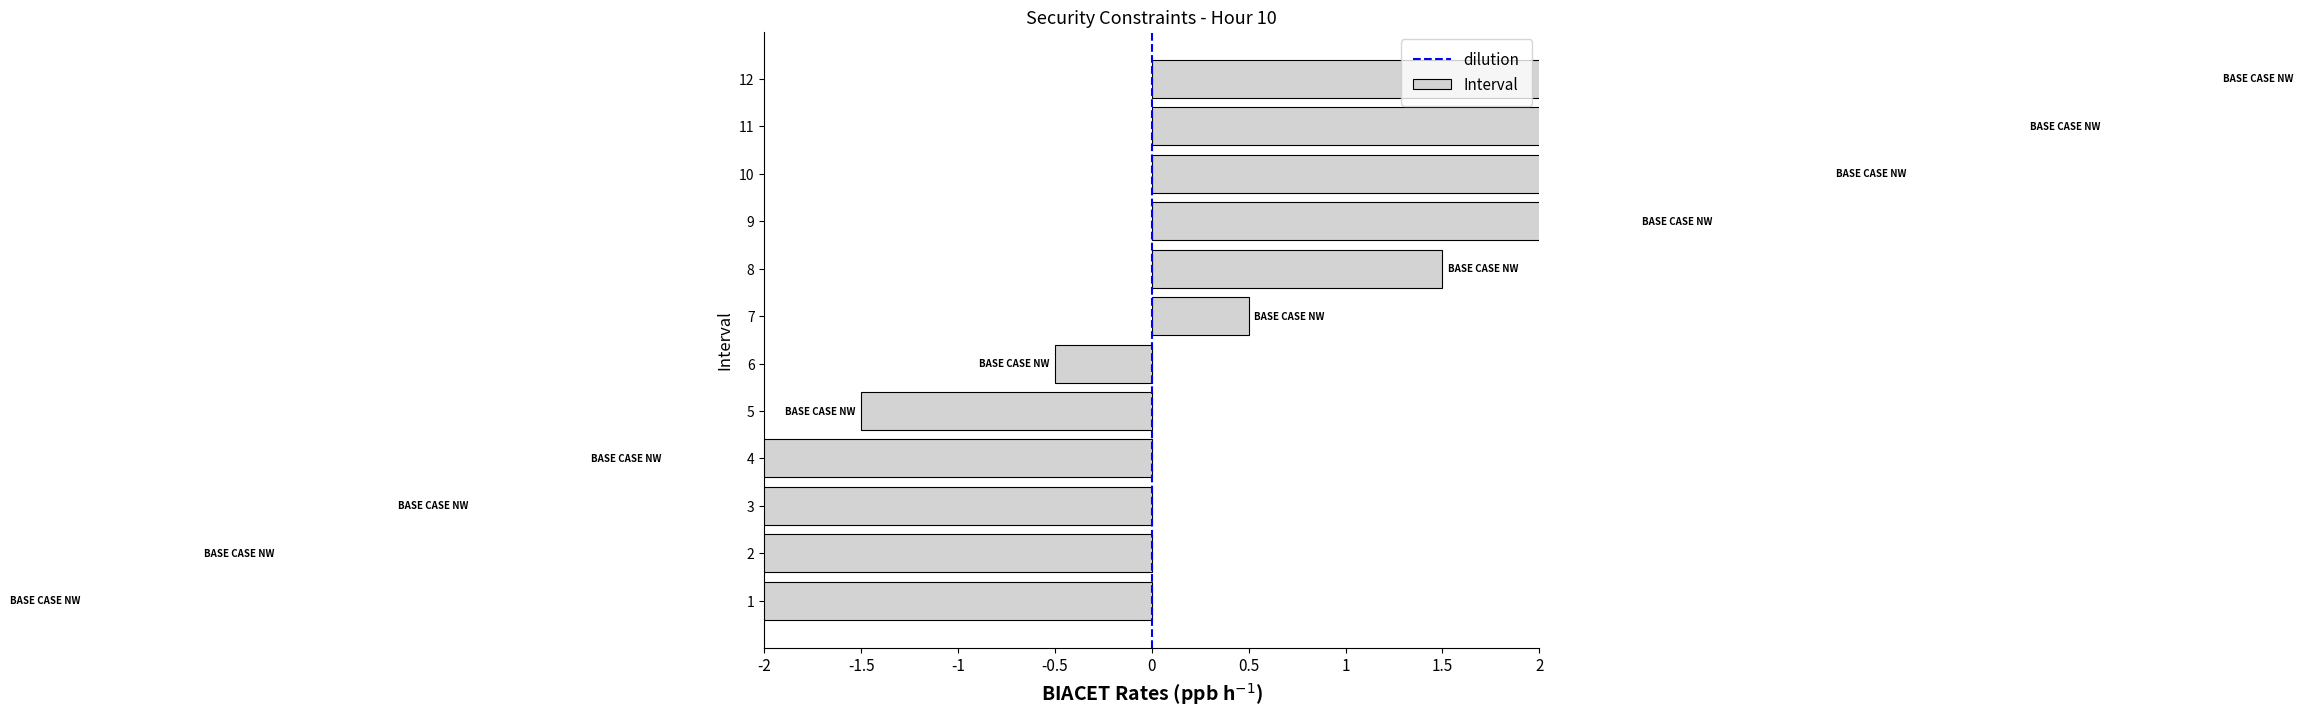

Is it true that the value at 3 is -0.9?

False